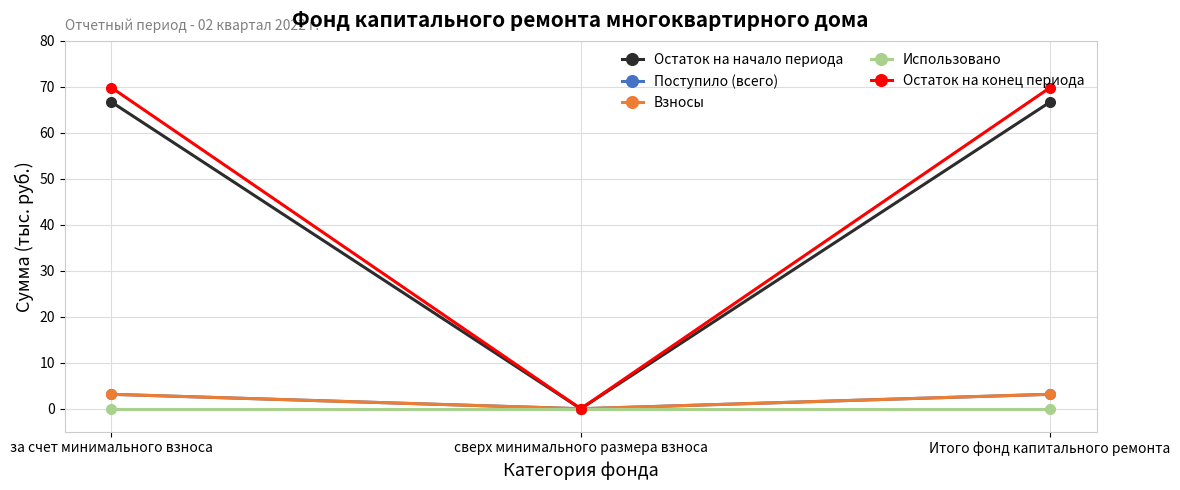

True or false: Остаток на начало периода has a value of 66.7 at за счет минимального взноса.

True